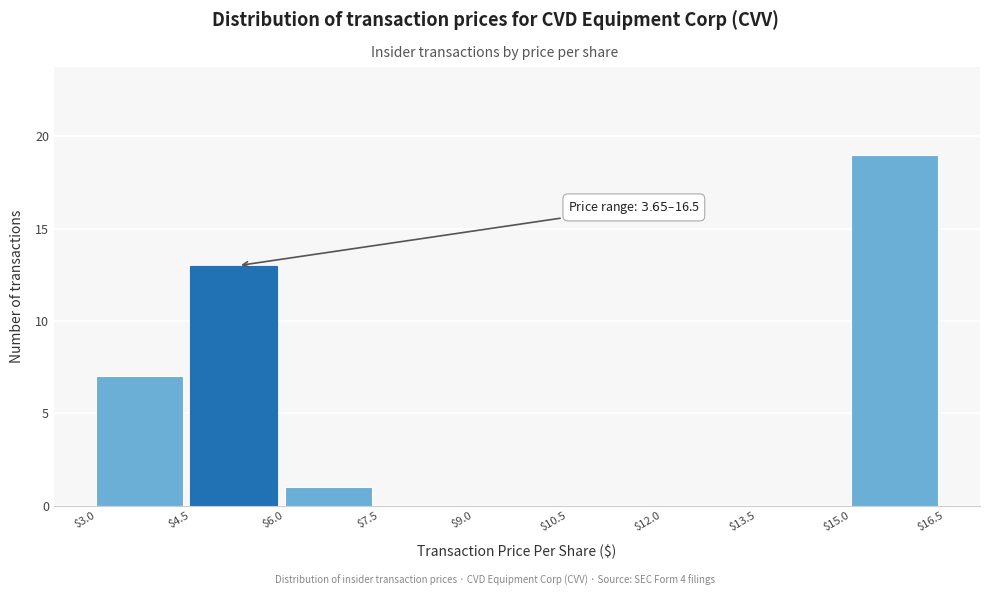

Over which range of the x-axis is the bar tallest?

$15.0 to $16.5